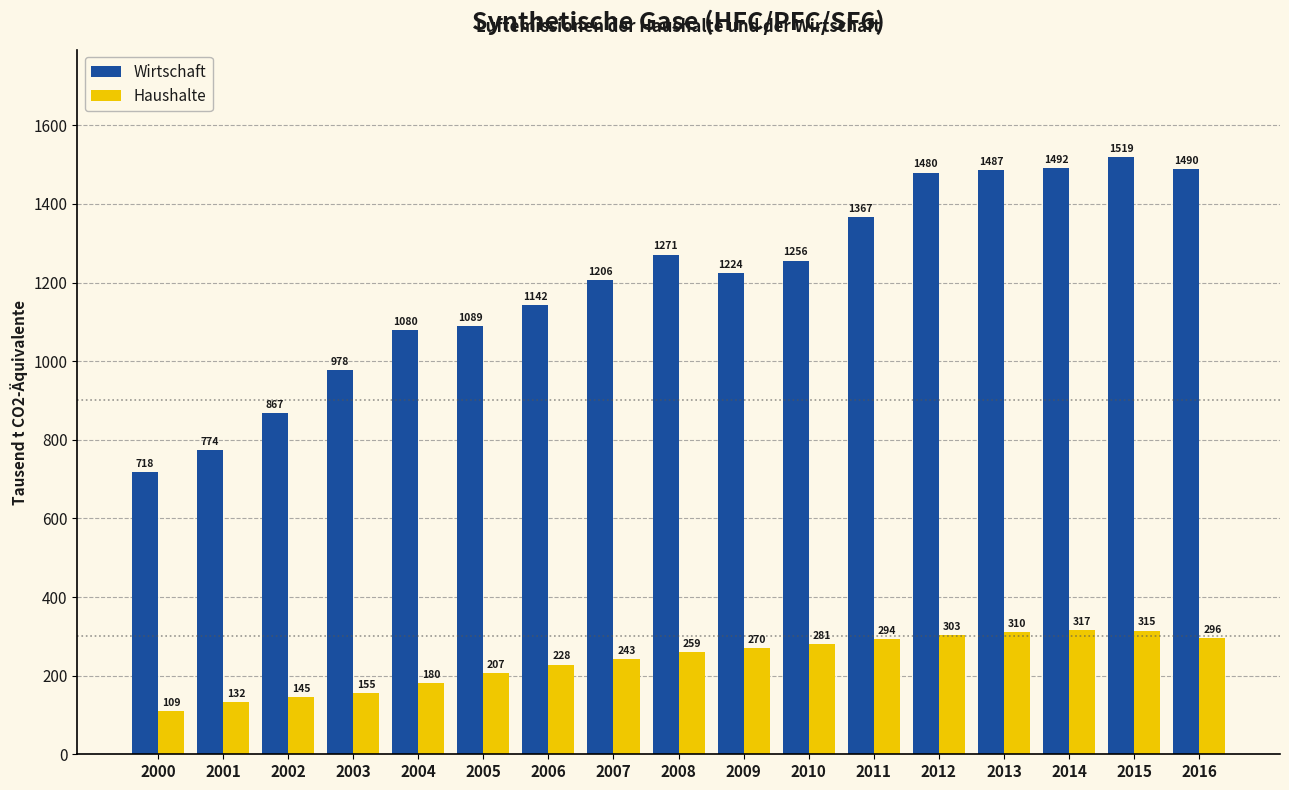

What is the minimum value shown in the chart?

109.4